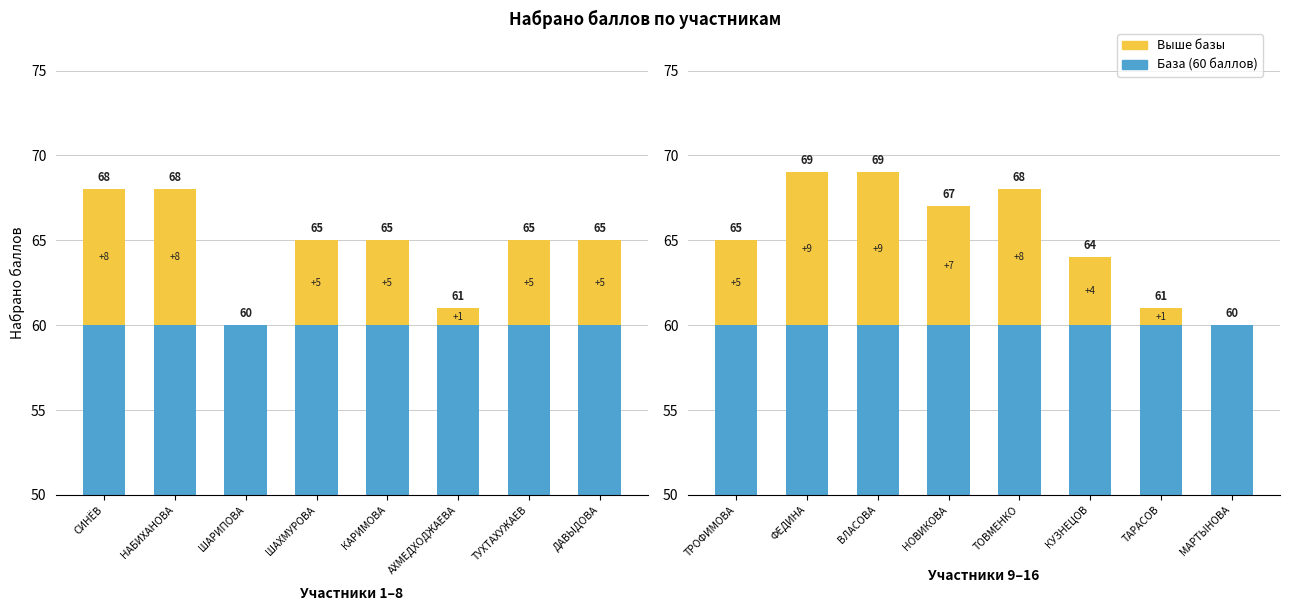

Count the number of categories in the chart.

8